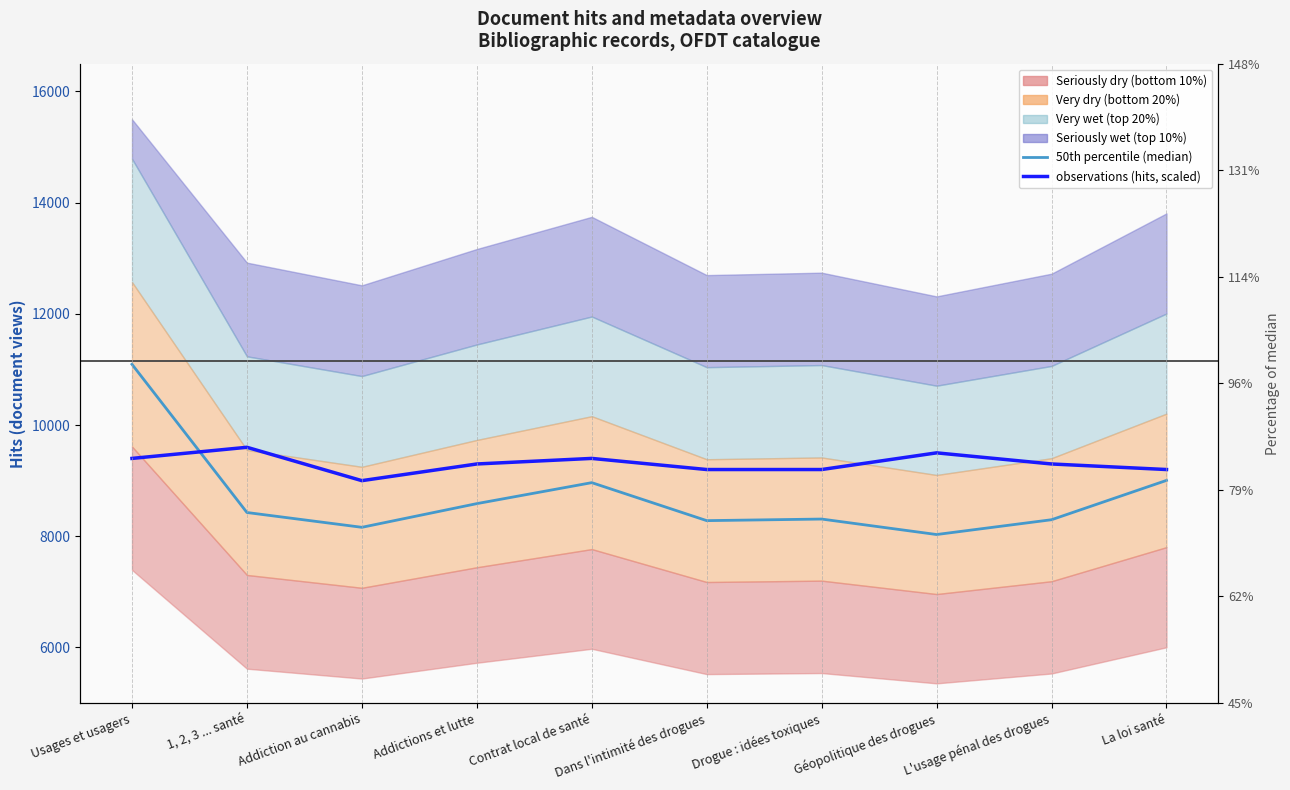

What is the highest value of the 50th percentile (median) series?

11092.5